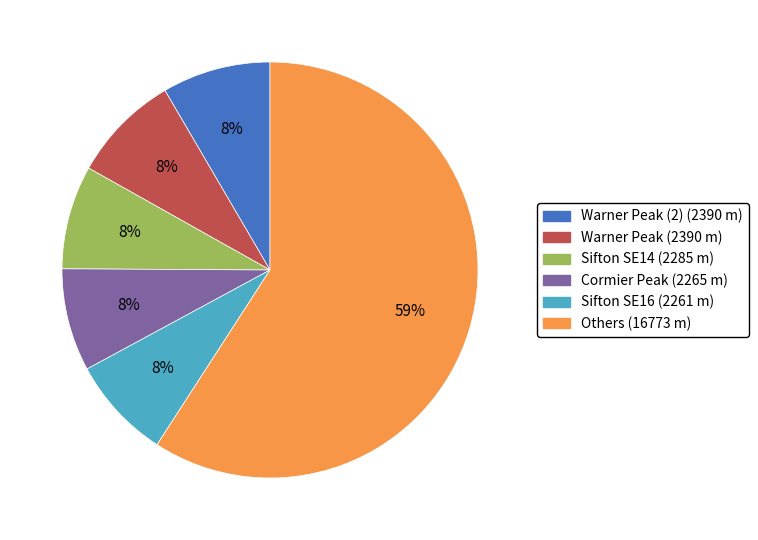

Count the number of slices in the pie.

6